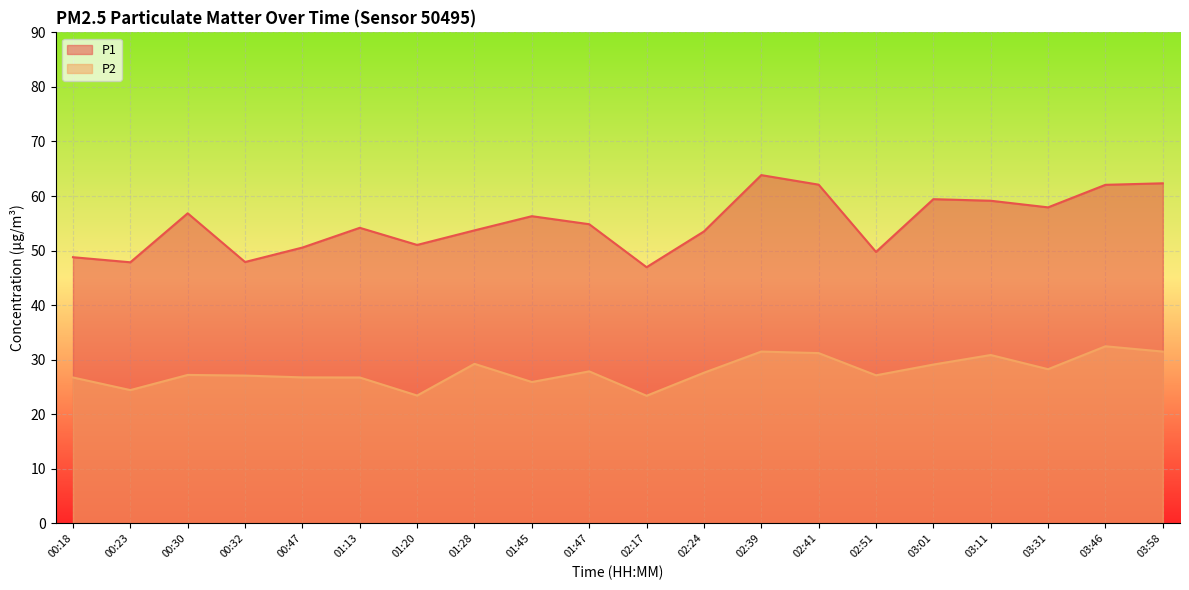

True or false: P1 and P2 intersect in this chart.

False